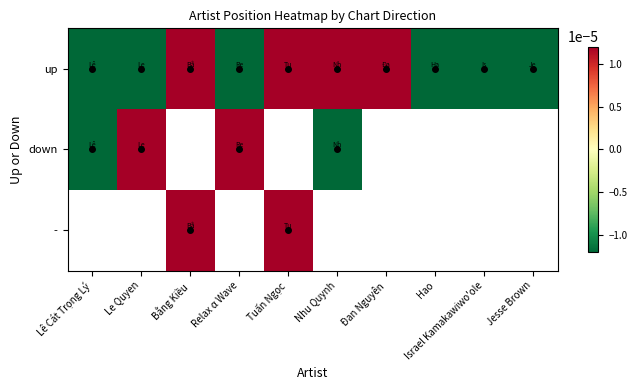

At which category does the chart reach its minimum across all series?

Hao